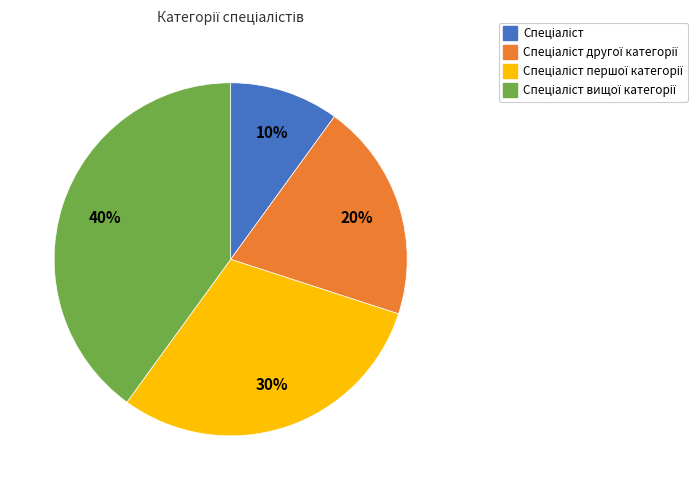

Is there any slice that represents more than half of the pie?

No